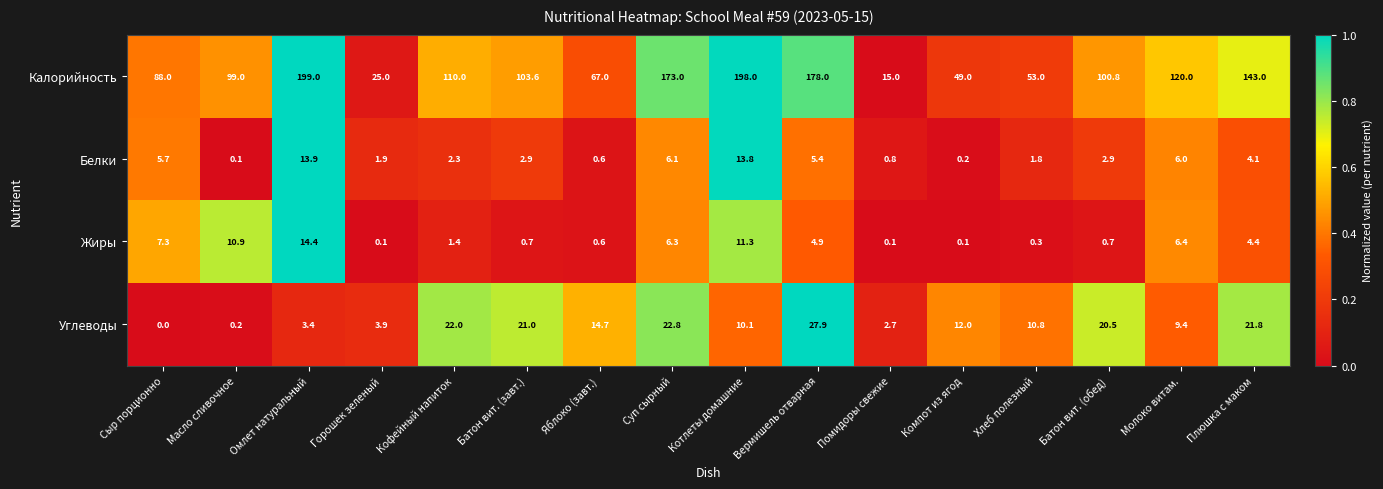

How many data points in Калорийность are above 103?

8